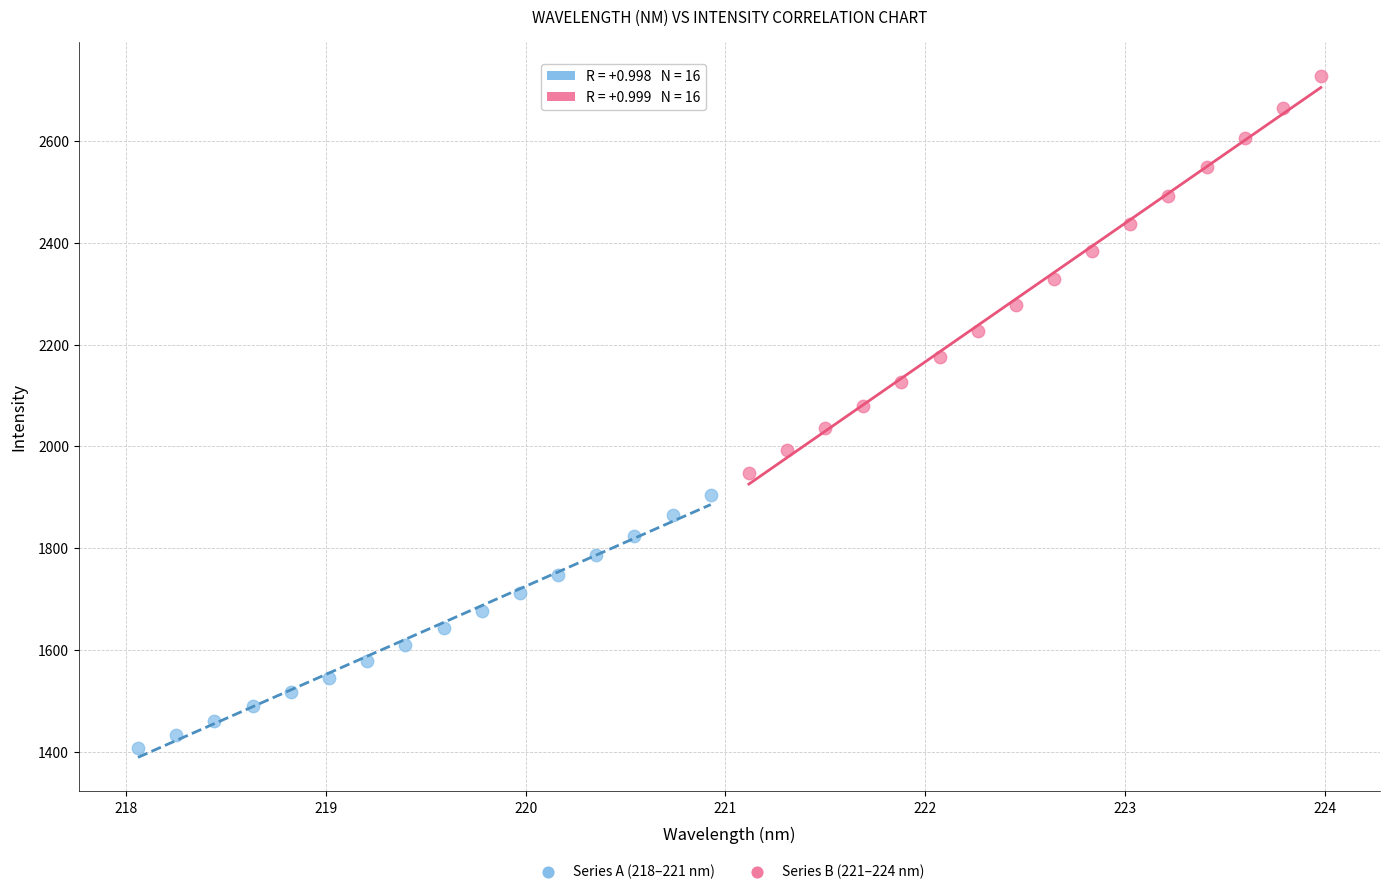

Which series contains the highest Y value?

Series B (221–224 nm)